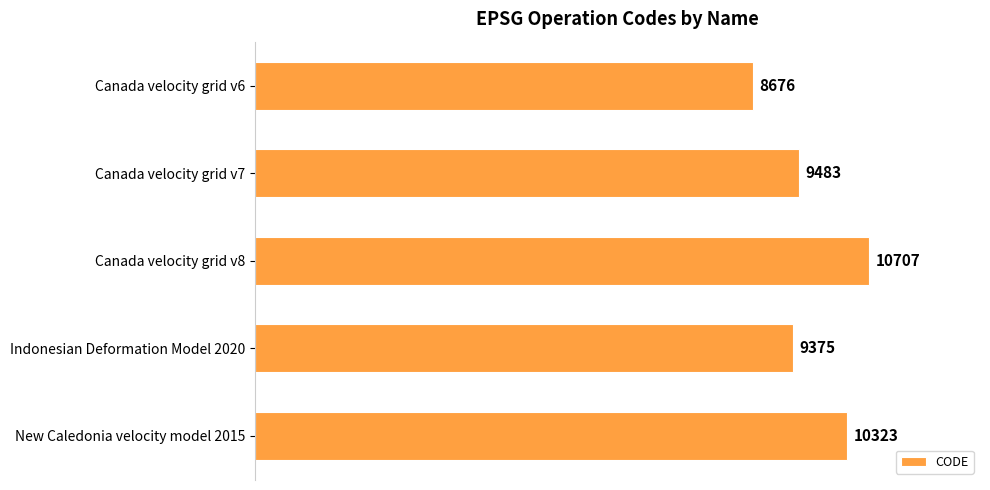

Reading top to bottom, what are all the values shown in this chart?

Canada velocity grid v6=8676	Canada velocity grid v7=9483	Canada velocity grid v8=10707	Indonesian Deformation Model 2020=9375	New Caledonia velocity model 2015=10323